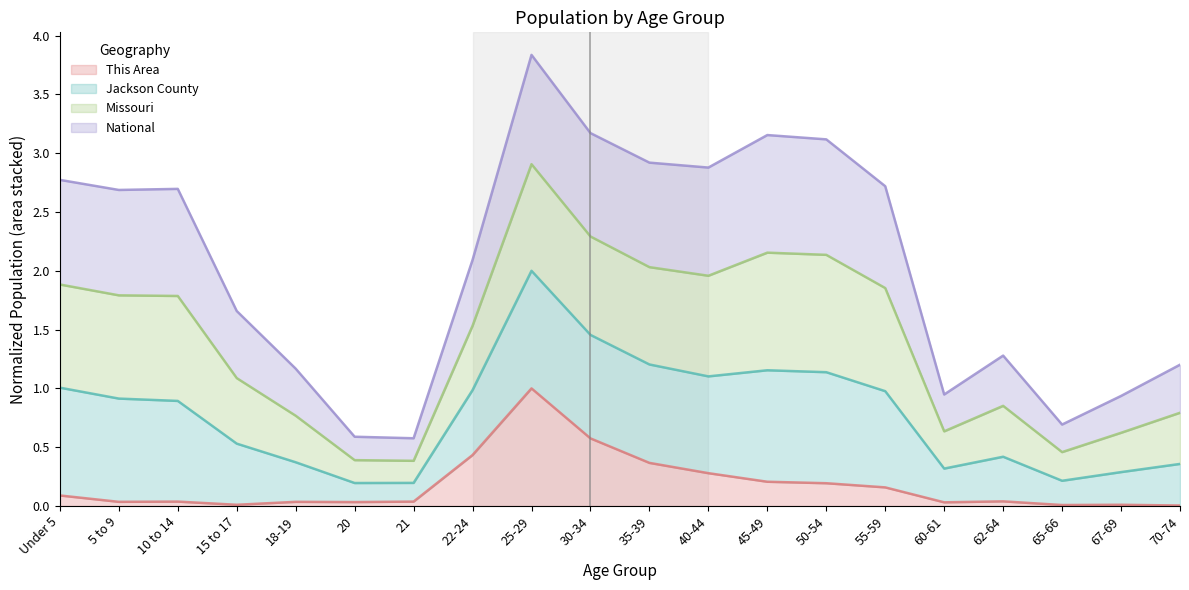

The value of This Area at 45-49 is 0.2. True or false?

True